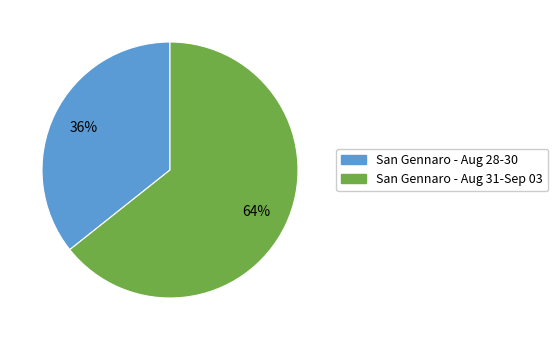

To the nearest percent, what is the average slice percentage?

50%